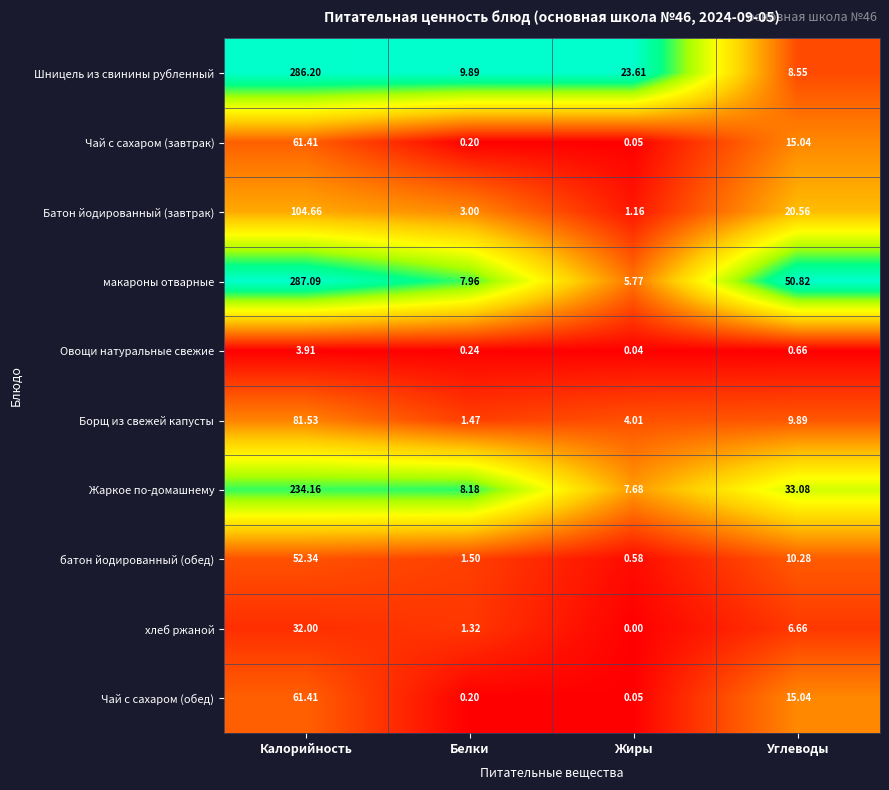

Rank the categories by Батон йодированный (завтрак) value from highest to lowest.

Калорийность, Углеводы, Белки, Жиры